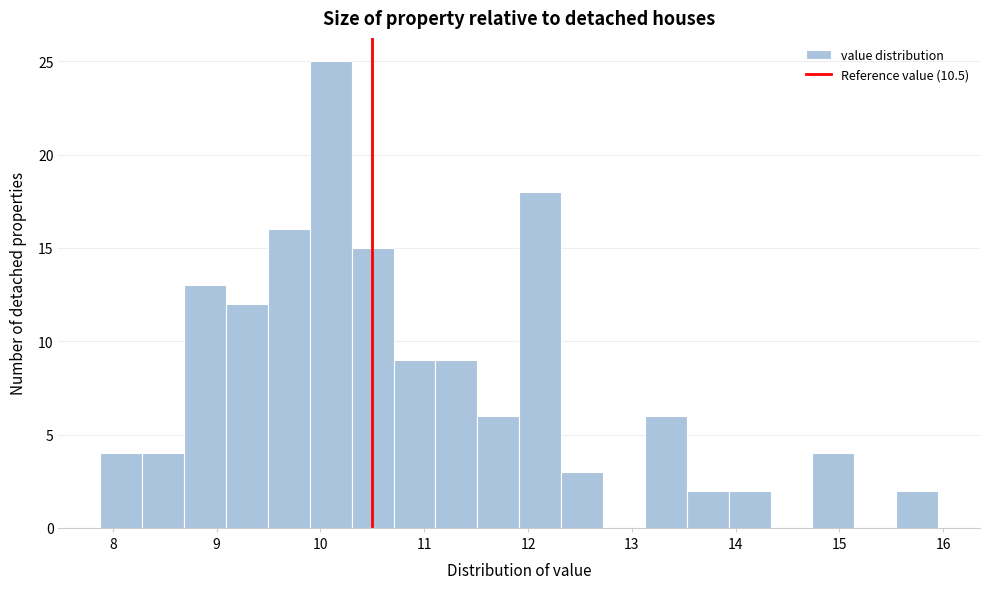

Reading left to right, list every bar in this chart as the range it spans on the x-axis followed by its height. Neither the bar edges nor the heights are printed on the chart, so give them approximately, as read against the axes.

7.9 to 8.3: 4
8.3 to 8.7: 4
8.7 to 9.1: 13
9.1 to 9.5: 12
9.5 to 9.9: 16
9.9 to 10.3: 25
10.3 to 10.7: 15
10.7 to 11.1: 9
11.1 to 11.5: 9
11.5 to 11.9: 6
11.9 to 12.3: 18
12.3 to 12.7: 3
12.7 to 13.1: 0
13.1 to 13.5: 6
13.5 to 13.9: 2
13.9 to 14.3: 2
14.3 to 14.7: 0
14.7 to 15.1: 4
15.1 to 15.5: 0
15.5 to 16.0: 2